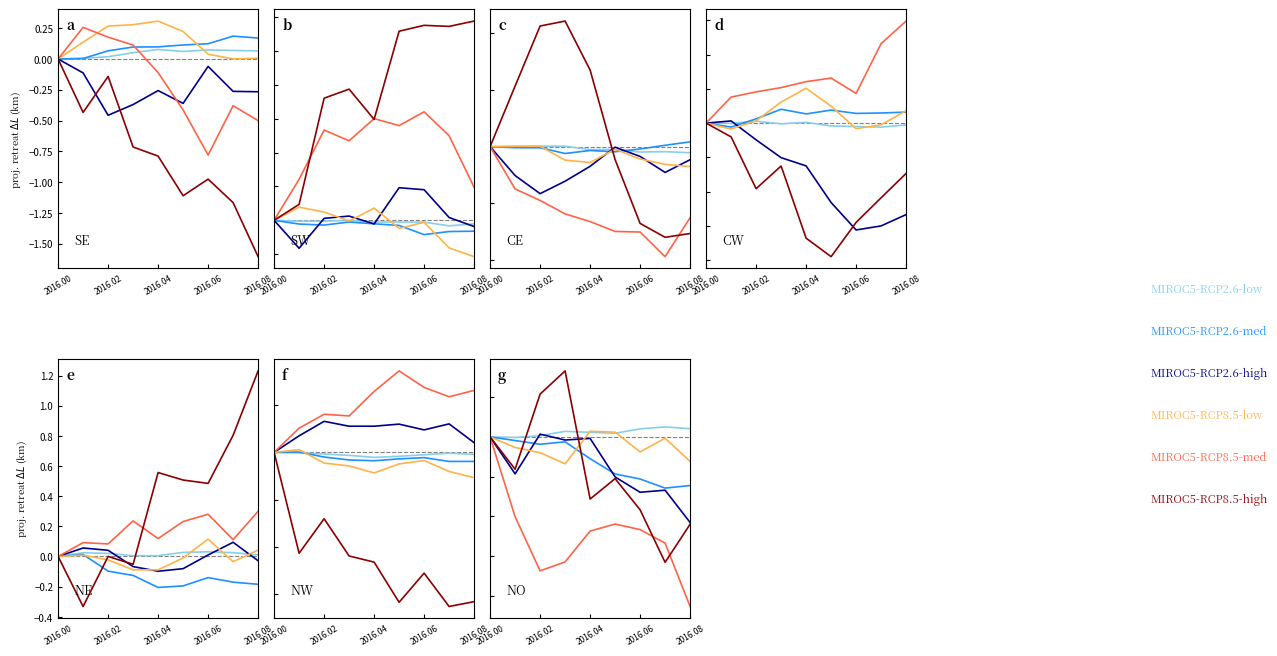

Is the value of MIROC5-RCP8.5-low at 2016.06 greater than the value of MIROC5-RCP2.6-med at 2016.08?

Yes